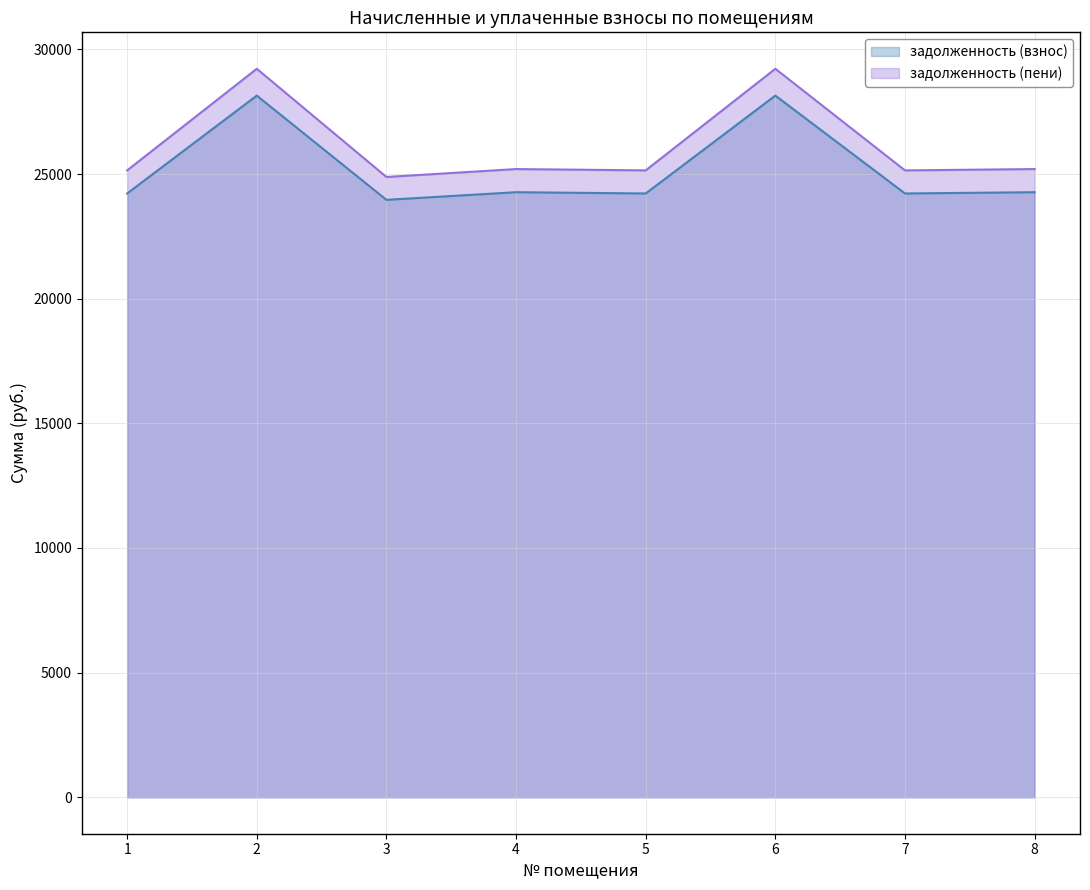

True or false: задолженность (взнос) and задолженность (пени) cross at least once.

False